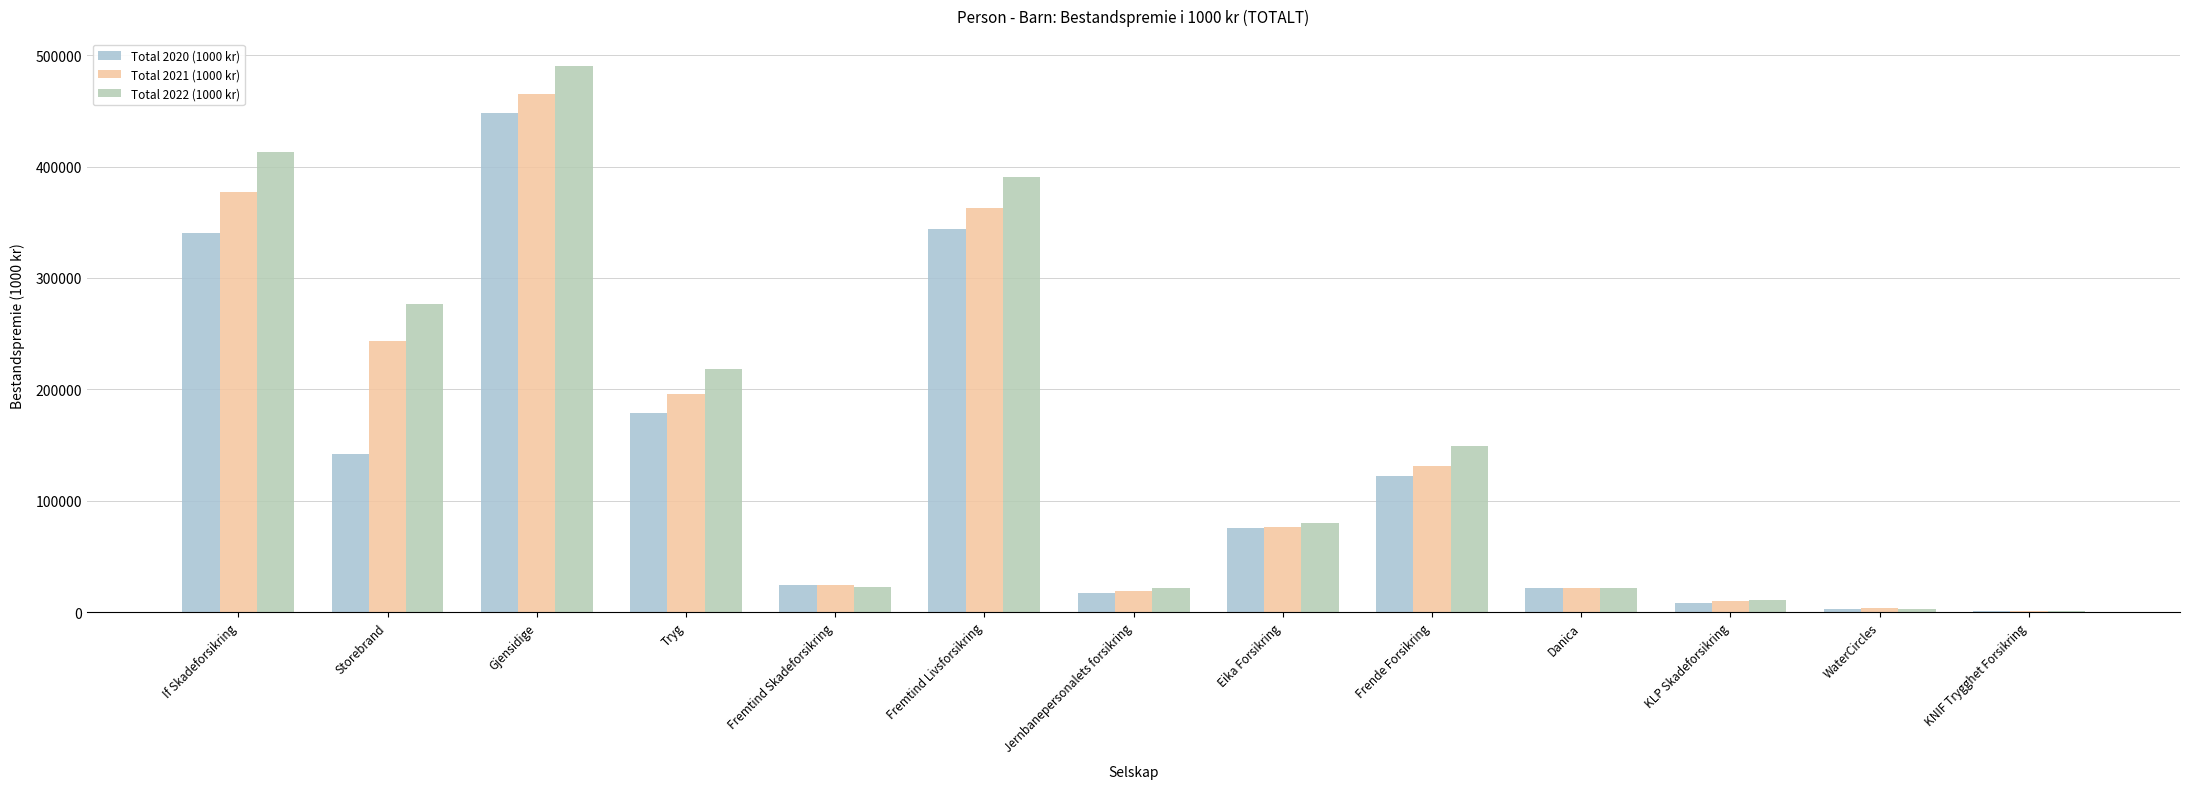

List the labels in order of Total 2021 (1000 kr) value, smallest first.

KNIF Trygghet Forsikring, WaterCircles, KLP Skadeforsikring, Jernbanepersonalets forsikring, Danica, Fremtind Skadeforsikring, Eika Forsikring, Frende Forsikring, Tryg, Storebrand, Fremtind Livsforsikring, If Skadeforsikring, Gjensidige